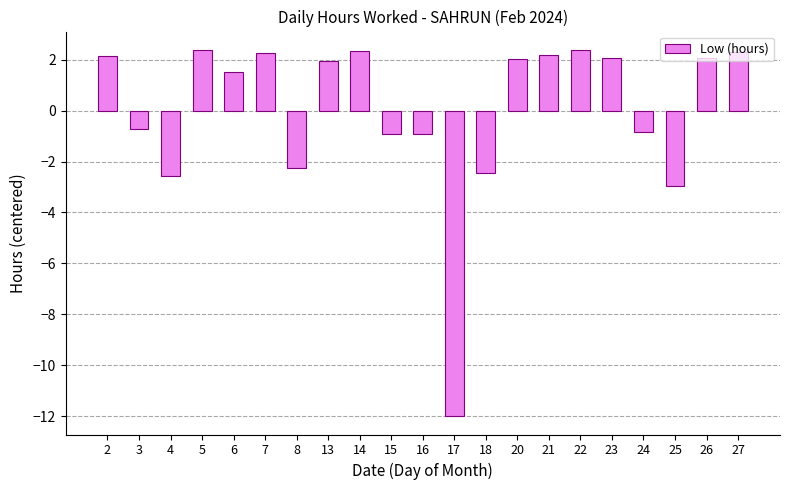

What is the value of the 9th bar from the left?

2.3